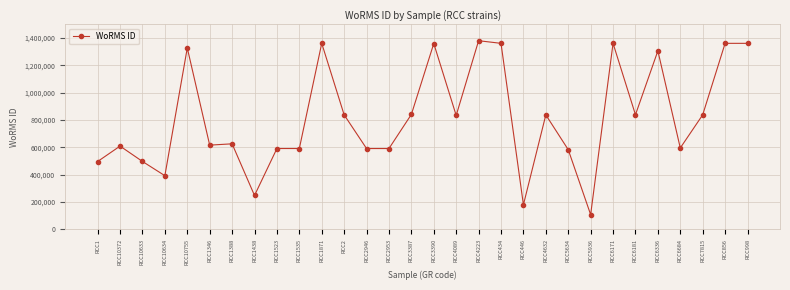

Is it true that the value at RCC3390 is 1359766?

True